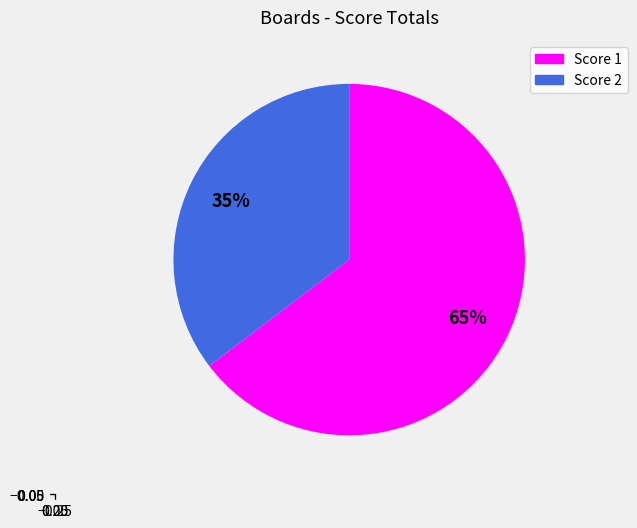

Count the number of slices in the pie.

2